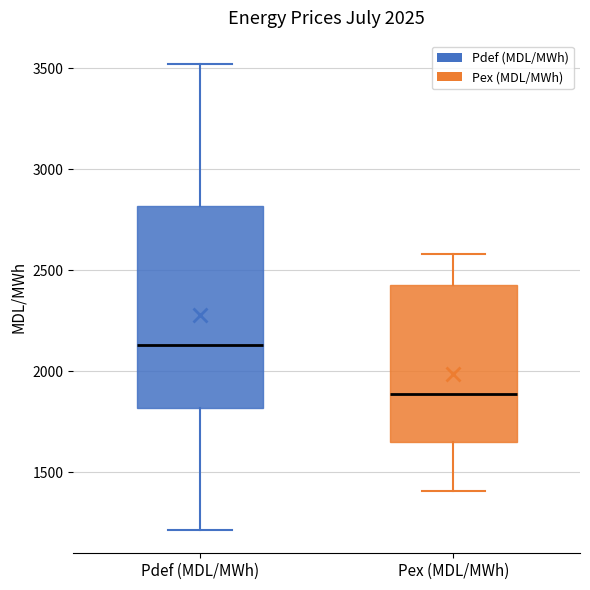

Reading left to right, transcribe this box plot: for each box, give where its median line is, the range the box spans, and where its two whiskers end, as read against the y-axis. The values are not printed on the chart, so give them approximately, as read against the axis.

Pdef (MDL/MWh): median 2150, box 1800 to 2800, whiskers 1200 to 3500
Pex (MDL/MWh): median 1900, box 1650 to 2400, whiskers 1400 to 2600